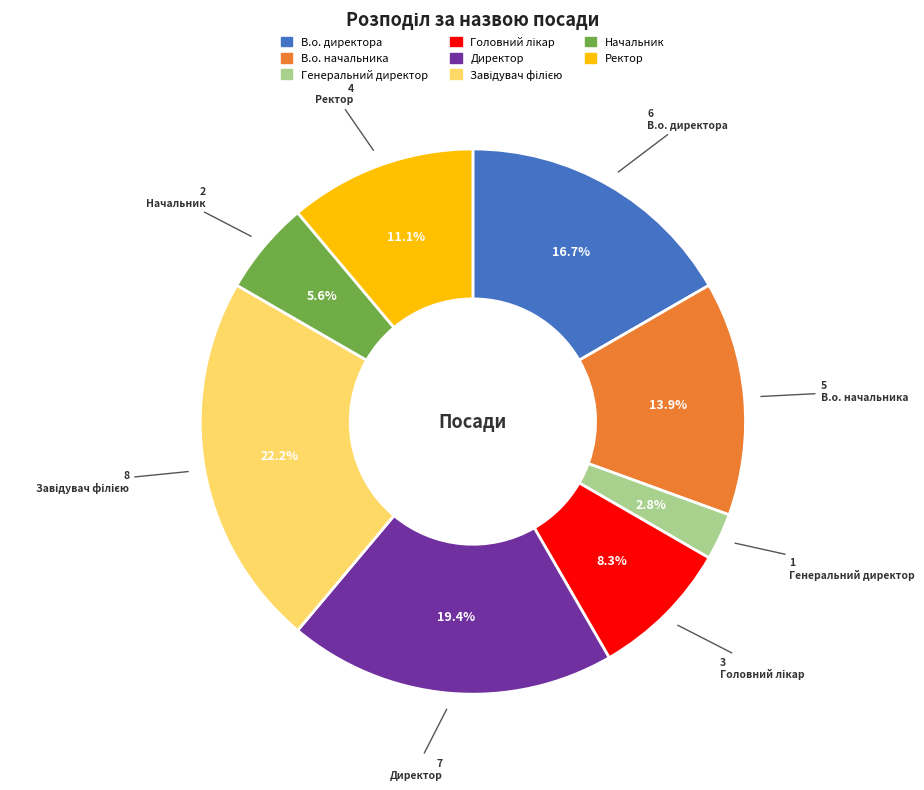

To the nearest percent, what is the difference between the largest and smallest slice percentages?

19%